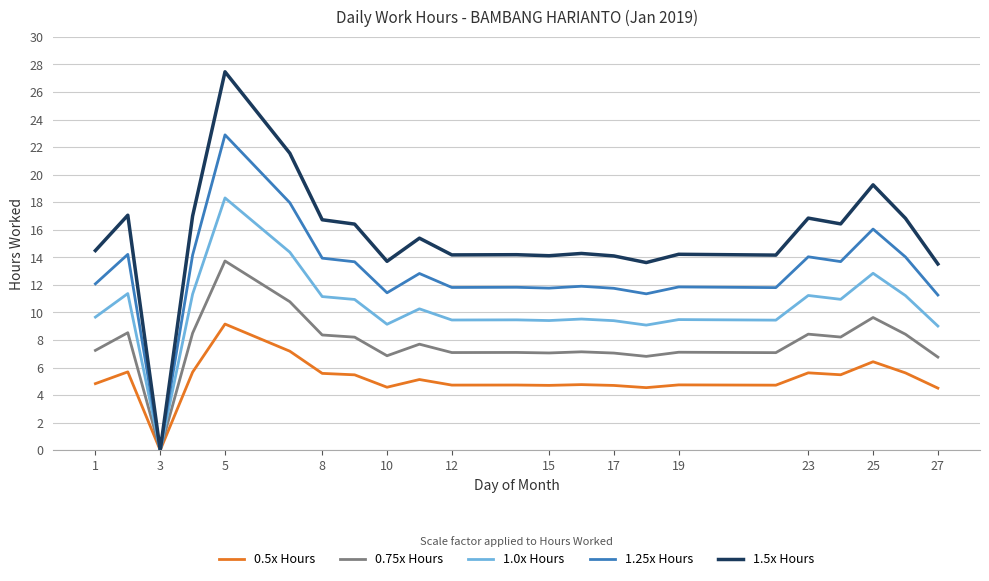

At how many categories does at least one series exceed 22?

1